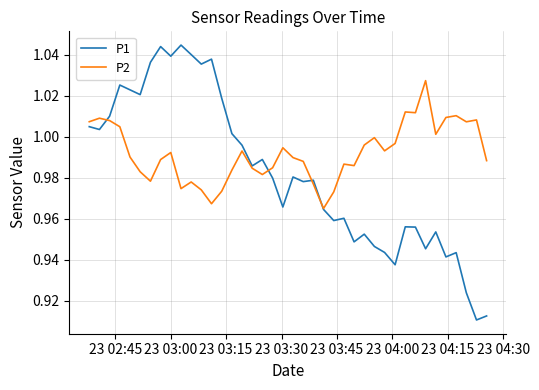

List the series in order of their overall mean, highest first.

P2, P1